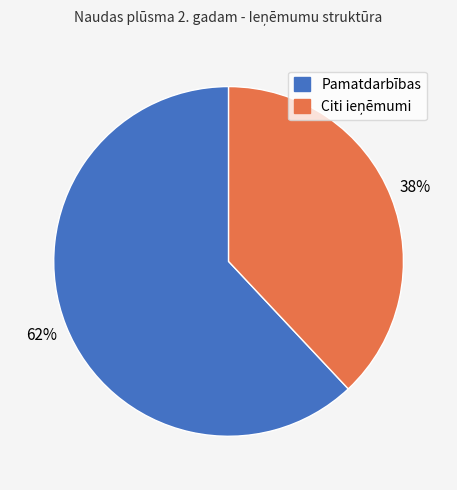

Is it true that Pamatdarbības is 68% of the pie?

False